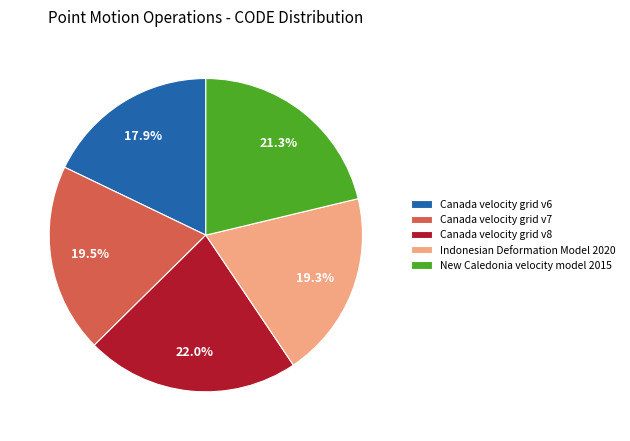

The Canada velocity grid v7 slice represents 12% of the pie. True or false?

False